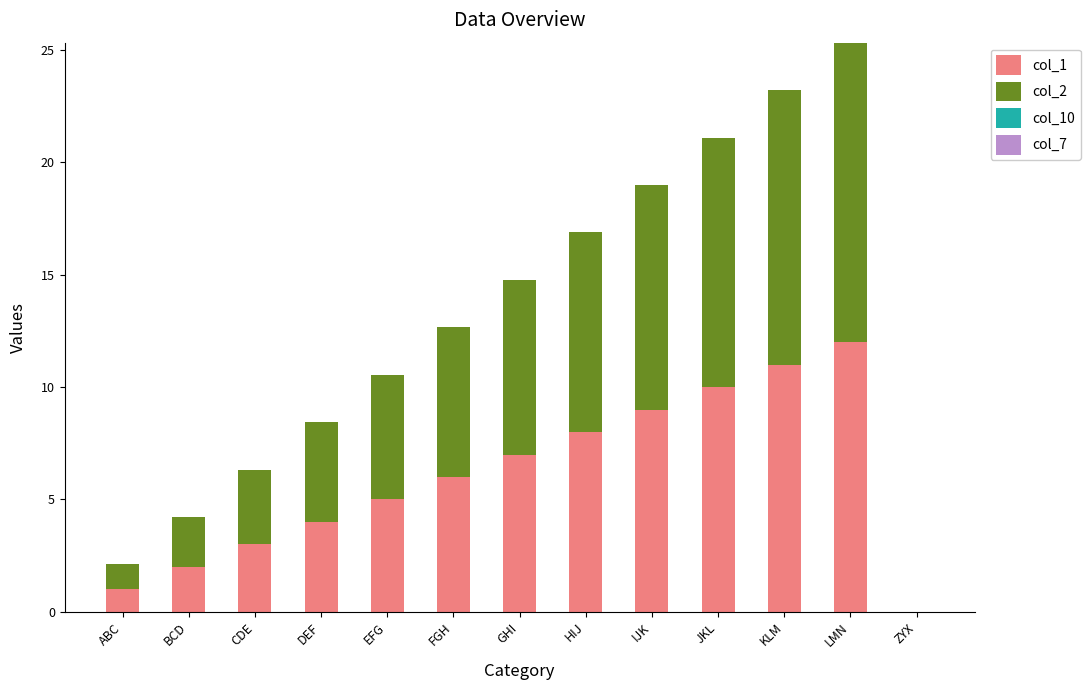

True or false: col_1 has a value of 13.8 at IJK.

False